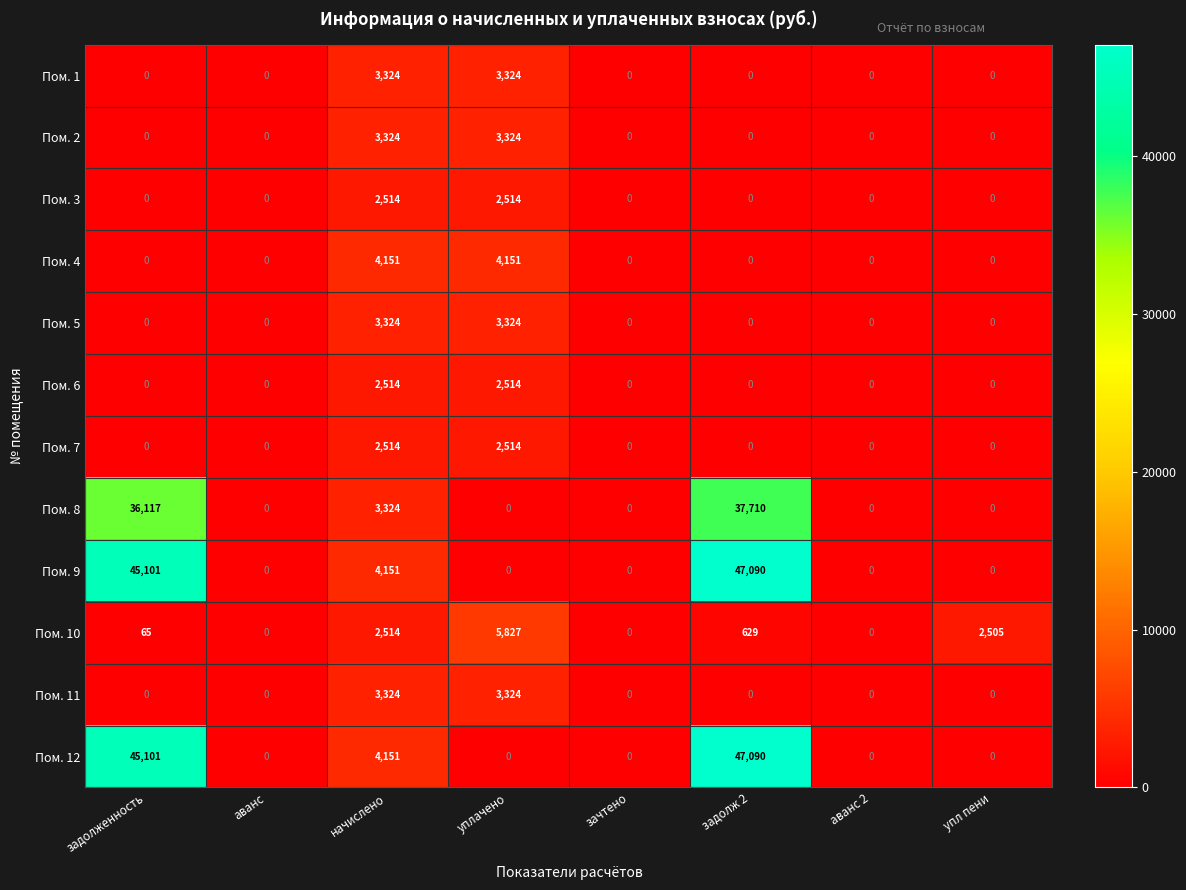

Is it true that Пом. 1 equals 0 at задолженность?

True